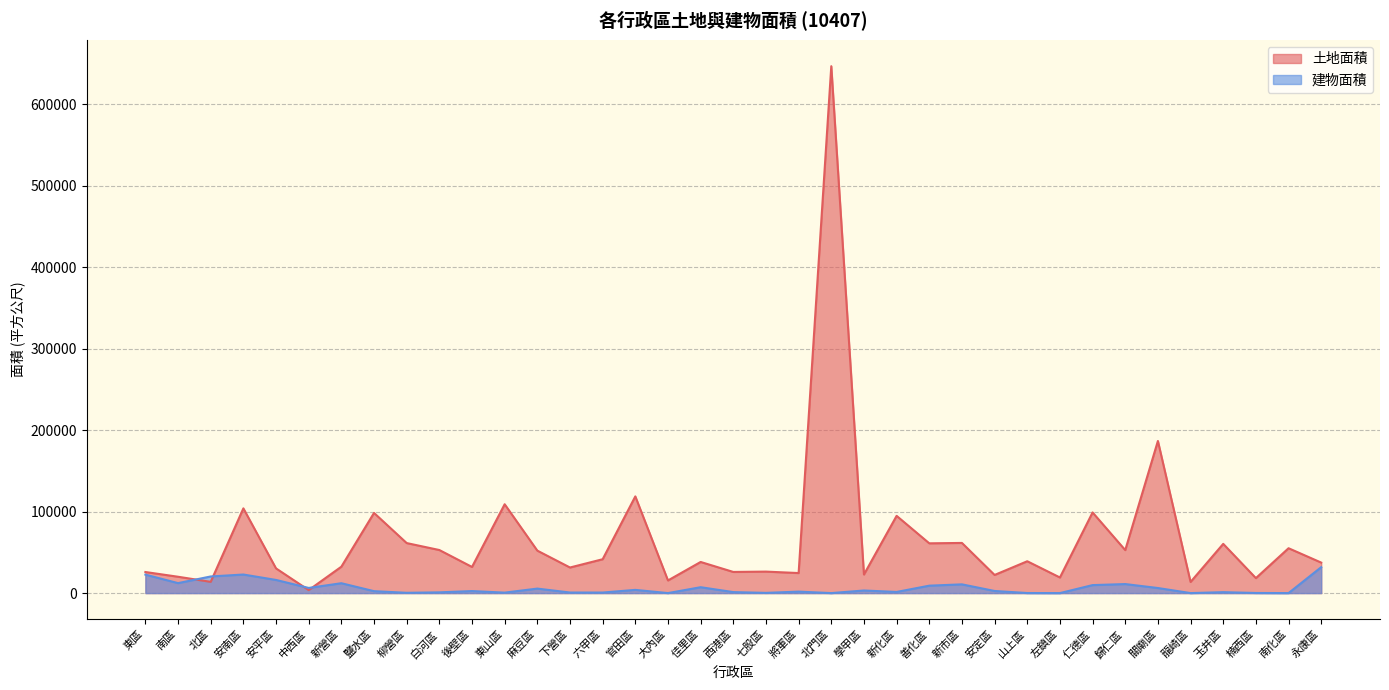

Which category has the lowest value across all series?

大內區